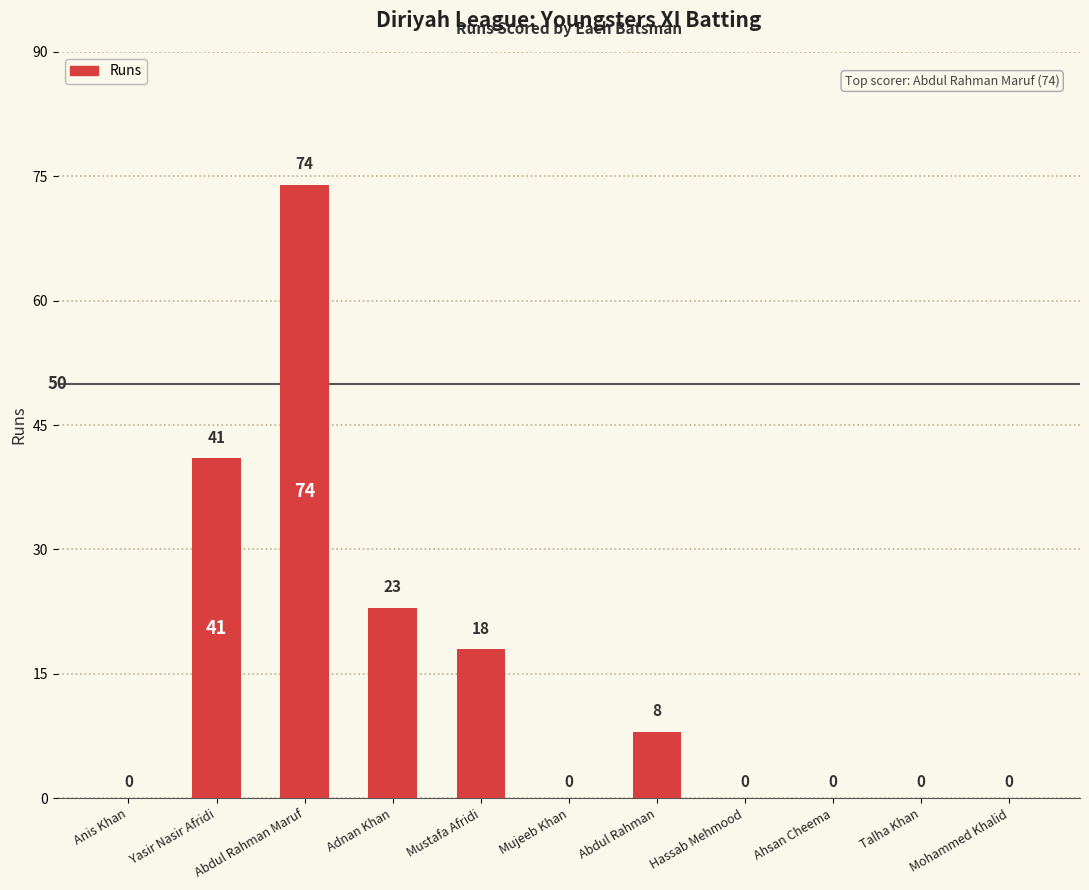

Reading right to left, what are all the values shown in this chart?

0	0	0	0	8	0	18	23	74	41	0